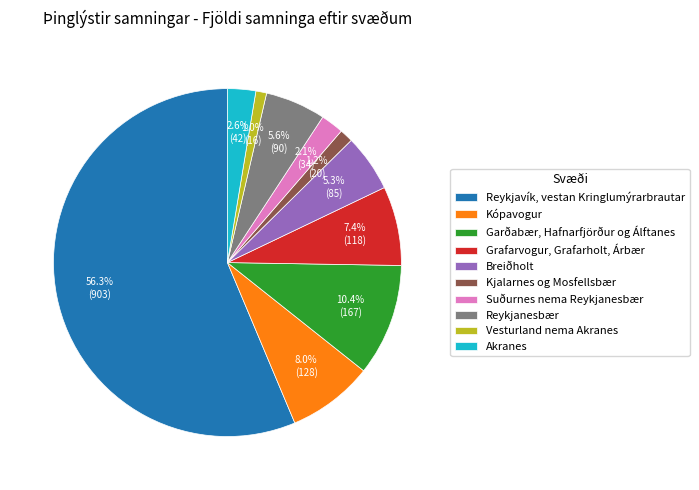

Between Kjalarnes og Mosfellsbær and Breiðholt, which is larger?

Breiðholt